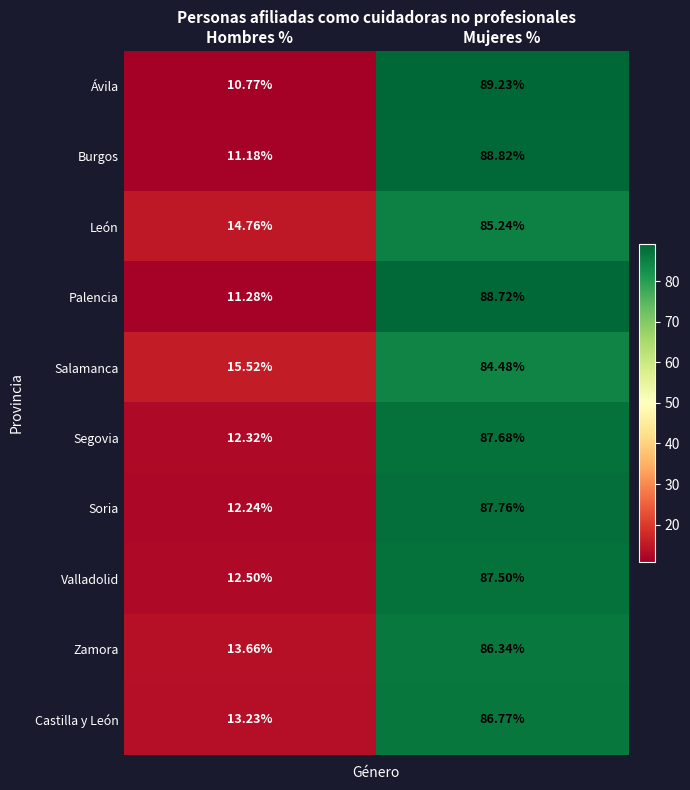

Rank the categories by Valladolid value from highest to lowest.

Mujeres %, Hombres %